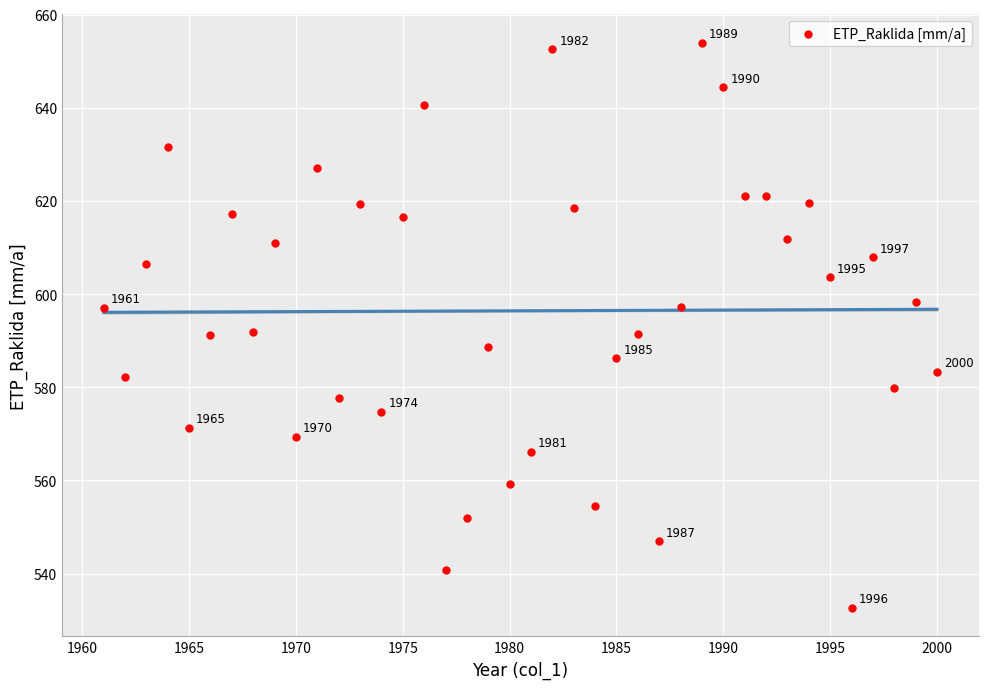

What is the range of X values (max minus min)?

39.0